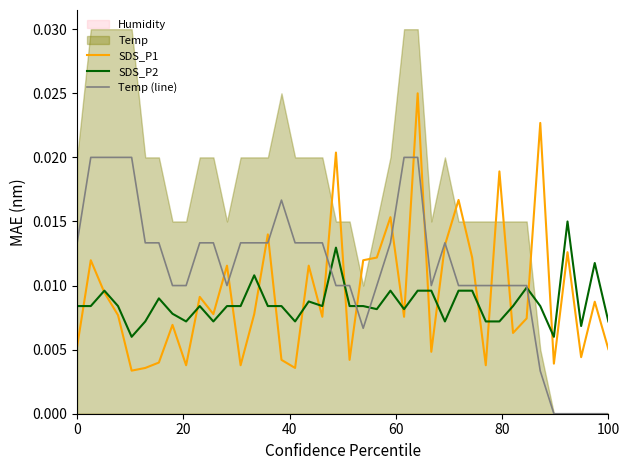

How many lines are shown in the chart?

3